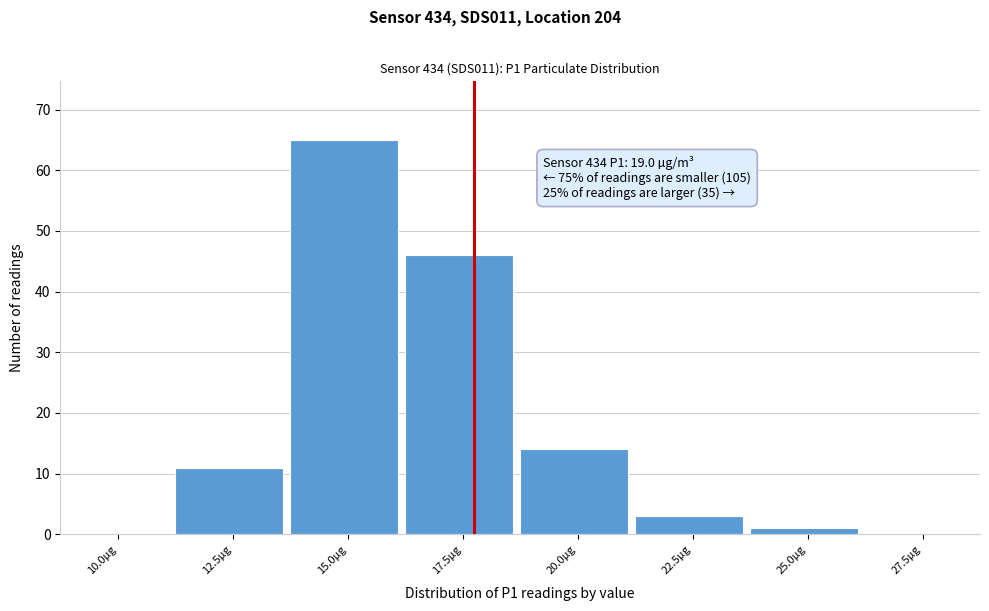

Reading left to right, extract all data points from this chart.

10.0µg=0	12.5µg=11	15.0µg=65	17.5µg=46	20.0µg=14	22.5µg=3	25.0µg=1	27.5µg=0